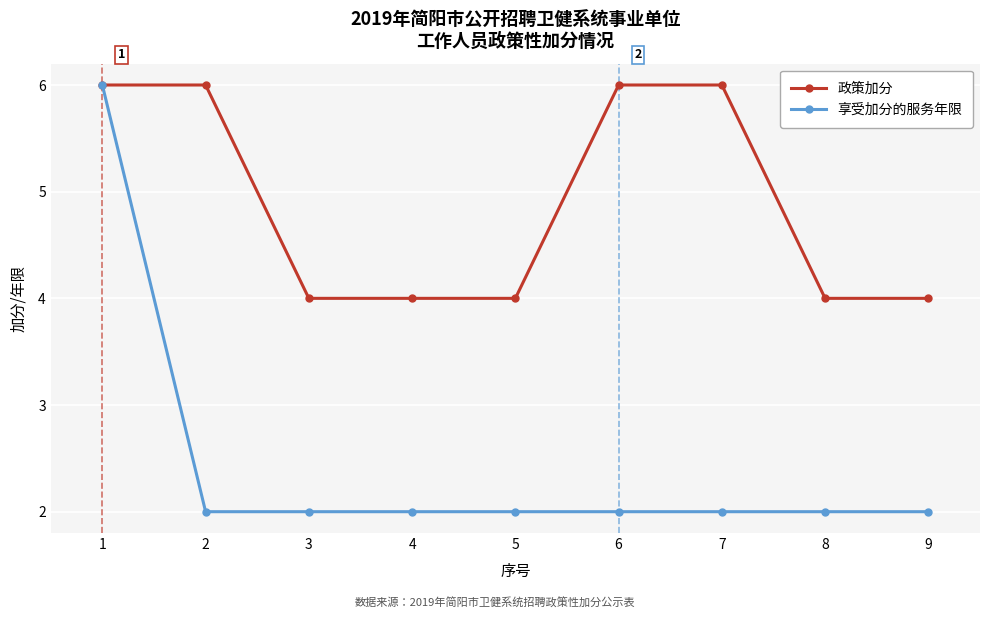

Reading right to left, what are all the values shown in this chart?

政策加分: 9=4	8=4	7=6	6=6	5=4	4=4	3=4	2=6	1=6
享受加分的服务年限: 9=2	8=2	7=2	6=2	5=2	4=2	3=2	2=2	1=6